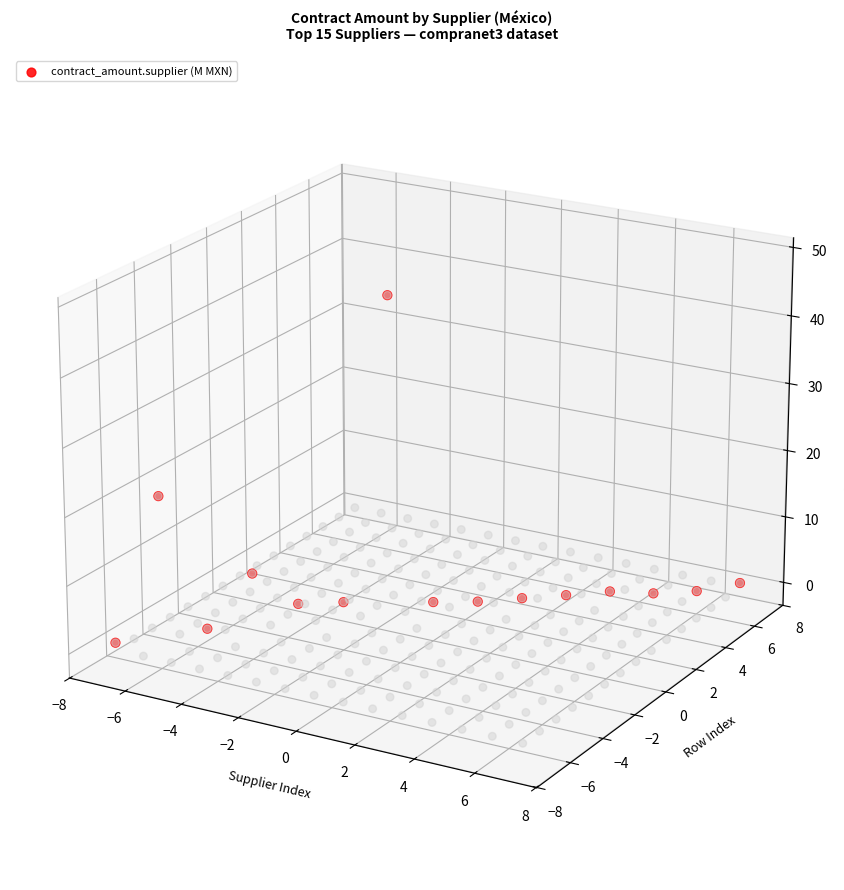

The chart shows a value of -0.0 at 6. True or false?

False